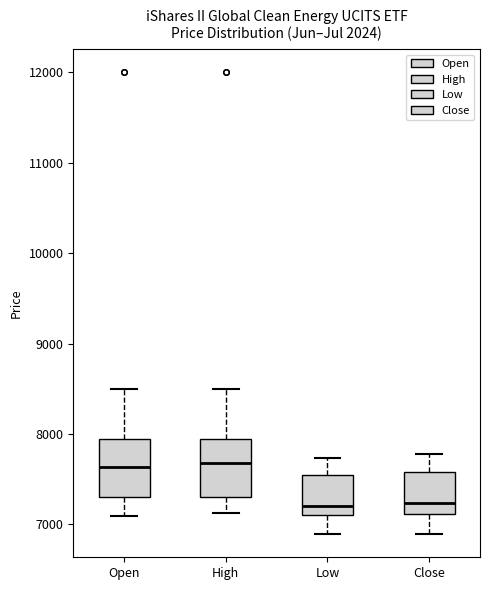

Reading left to right, transcribe this box plot: for each box, give where its median line is, the range the box spans, and where its two whiskers end, as read against the y-axis. The values are not printed on the chart, so give them approximately, as read against the axis.

Open: median 7600, box 7300 to 7900, whiskers 7100 to 8500
High: median 7700, box 7300 to 7900, whiskers 7100 to 8500
Low: median 7200, box 7100 to 7500, whiskers 6900 to 7700
Close: median 7200, box 7100 to 7600, whiskers 6900 to 7800